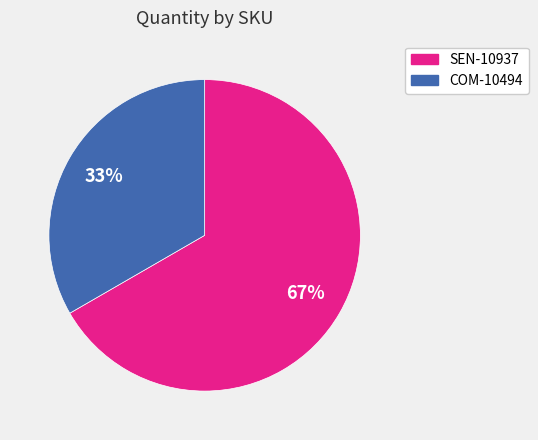

What percentage is the COM-10494 slice, to the nearest percent?

33%